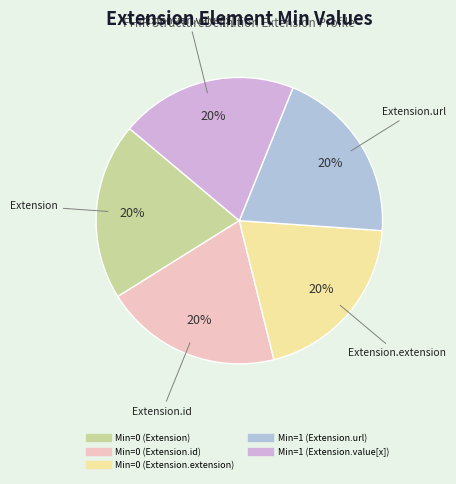

Count the number of slices in the pie.

5